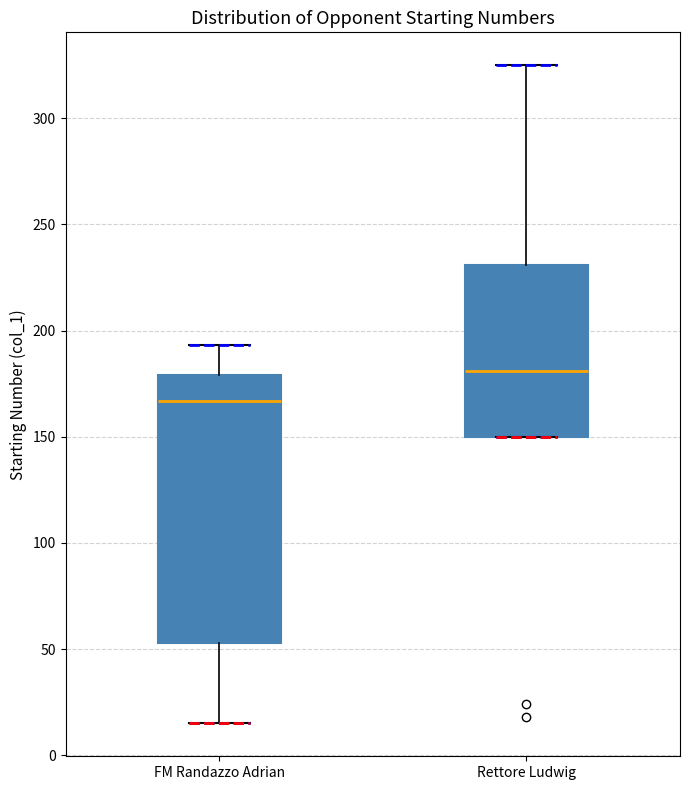

Reading left to right, transcribe this box plot: for each box, give where its median line is, the range the box spans, and where its two whiskers end, as read against the y-axis. The values are not printed on the chart, so give them approximately, as read against the axis.

FM Randazzo Adrian: median 165, box 55 to 180, whiskers 15 to 195
Rettore Ludwig: median 180, box 150 to 230, whiskers 150 to 325